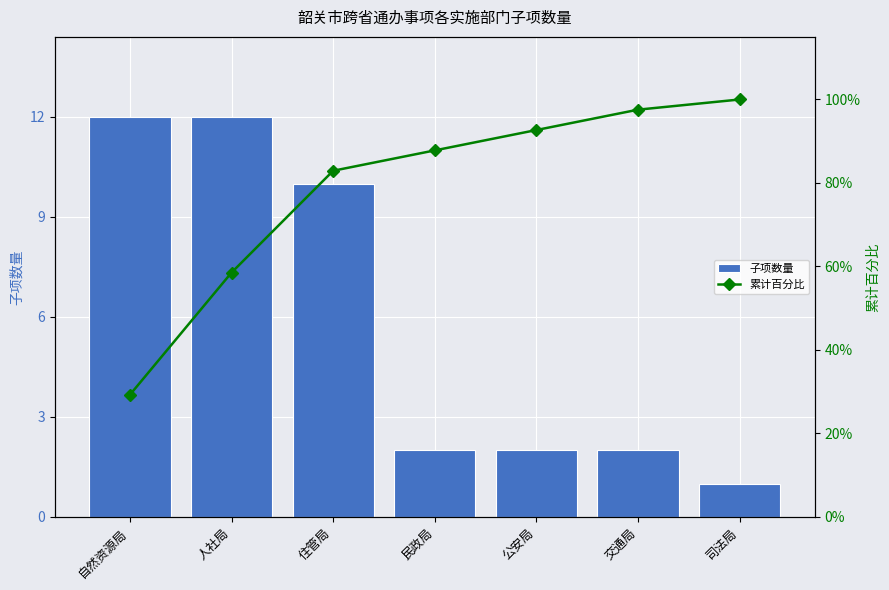

At which category does the chart reach its peak across all series?

司法局